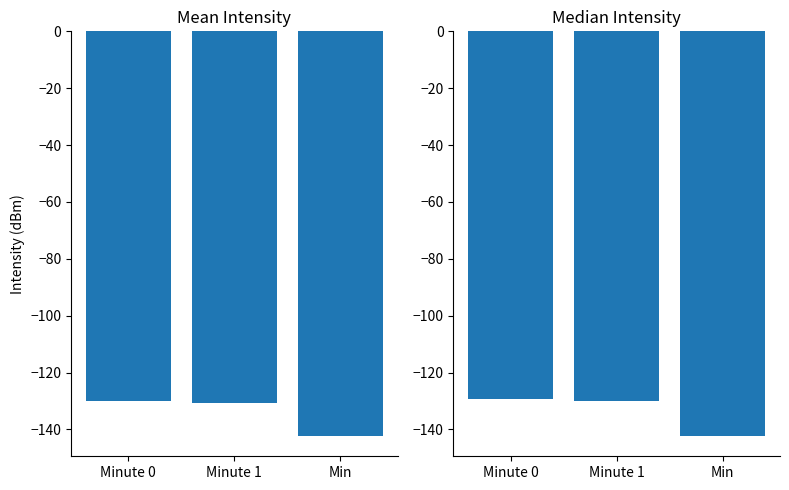

Reading left to right, what are all the values shown in this chart?

Mean Intensity (dBm): Minute 0=-130.0	Minute 1=-130.6	Min=-142.3
Median Intensity (dBm): Minute 0=-129.1	Minute 1=-130.1	Min=-142.3